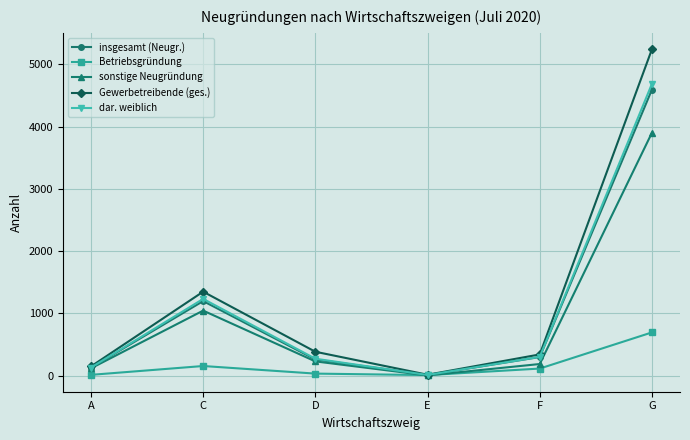

How many intersections are there between sonstige Neugründung and Betriebsgründung?

2